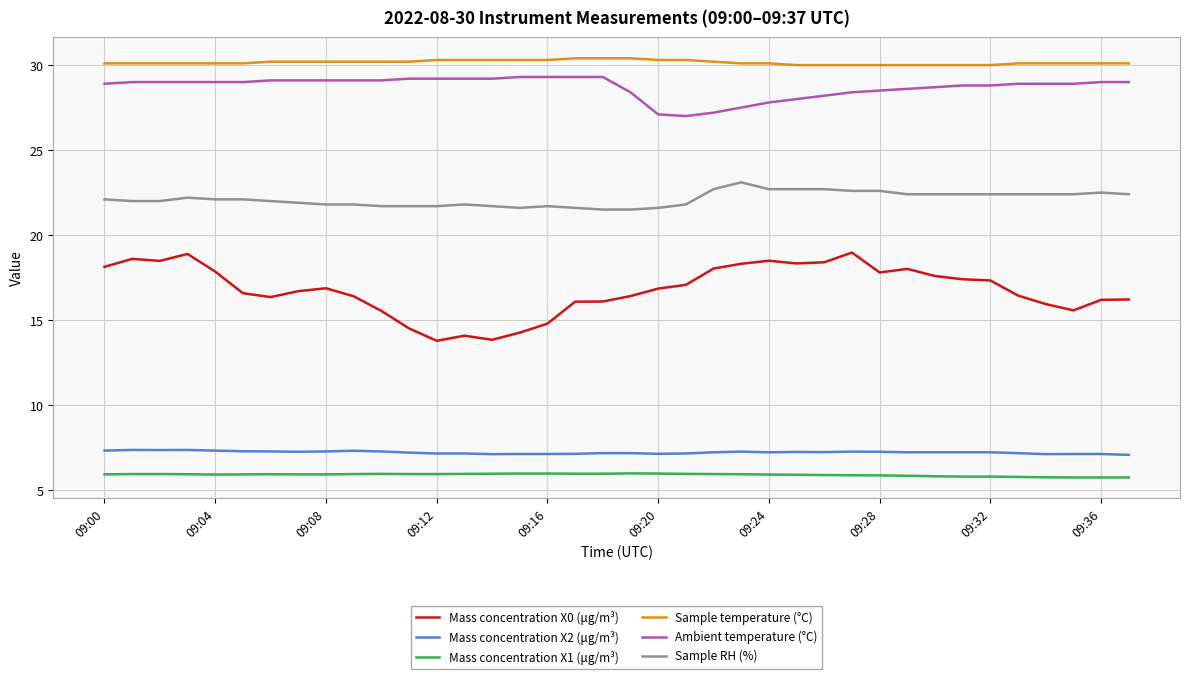

Which series has the largest total across all categories?

Sample temperature (°C)